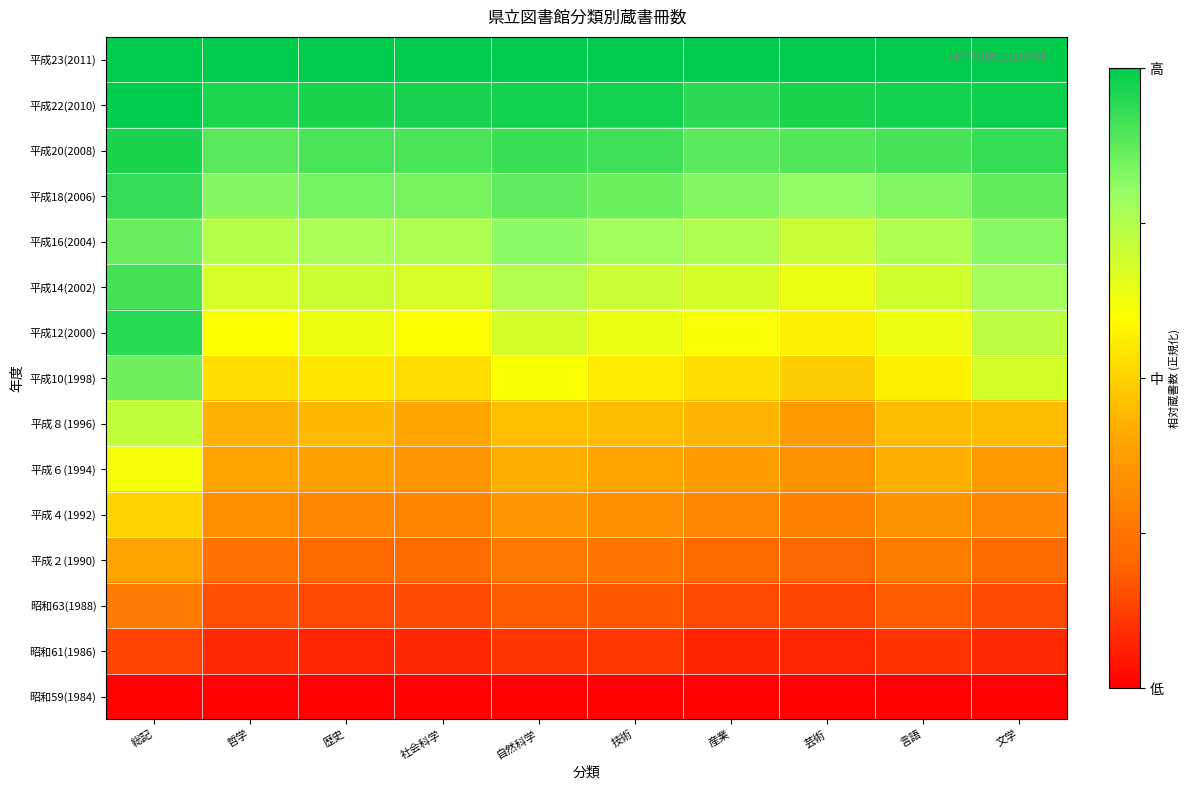

Reading left to right, transcribe all the data shown in this chart.

昭和59(1984): 総記=0.0	哲学=0.0	歴史=0.0	社会科学=0.0	自然科学=0.0	技術=0.0	産業=0.0	芸術=0.0	言語=0.0	文学=0.0
昭和61(1986): 総記=0.1	哲学=0.1	歴史=0.1	社会科学=0.1	自然科学=0.1	技術=0.1	産業=0.1	芸術=0.1	言語=0.1	文学=0.1
昭和63(1988): 総記=0.3	哲学=0.2	歴史=0.1	社会科学=0.1	自然科学=0.2	技術=0.2	産業=0.1	芸術=0.1	言語=0.2	文学=0.1
平成２(1990): 総記=0.4	哲学=0.2	歴史=0.2	社会科学=0.2	自然科学=0.3	技術=0.3	産業=0.2	芸術=0.2	言語=0.3	文学=0.2
平成４(1992): 総記=0.5	哲学=0.3	歴史=0.3	社会科学=0.3	自然科学=0.4	技術=0.3	産業=0.3	芸術=0.3	言語=0.3	文学=0.3
平成６(1994): 総記=0.6	哲学=0.4	歴史=0.4	社会科学=0.3	自然科学=0.4	技術=0.4	産業=0.4	芸術=0.3	言語=0.4	文学=0.4
平成８(1996): 総記=0.7	哲学=0.4	歴史=0.4	社会科学=0.4	自然科学=0.5	技術=0.4	産業=0.4	芸術=0.4	言語=0.5	文学=0.5
平成10(1998): 総記=0.8	哲学=0.5	歴史=0.5	社会科学=0.5	自然科学=0.6	技術=0.6	産業=0.5	芸術=0.5	言語=0.6	文学=0.7
平成12(2000): 総記=0.9	哲学=0.6	歴史=0.6	社会科学=0.6	自然科学=0.7	技術=0.6	産業=0.6	芸術=0.6	言語=0.6	文学=0.7
平成14(2002): 総記=0.9	哲学=0.7	歴史=0.7	社会科学=0.7	自然科学=0.7	技術=0.7	産業=0.7	芸術=0.6	言語=0.7	文学=0.8
平成16(2004): 総記=0.9	哲学=0.7	歴史=0.8	社会科学=0.8	自然科学=0.8	技術=0.8	産業=0.8	芸術=0.7	言語=0.8	文学=0.8
平成18(2006): 総記=0.9	哲学=0.8	歴史=0.8	社会科学=0.8	自然科学=0.9	技術=0.9	産業=0.8	芸術=0.8	言語=0.8	文学=0.9
平成20(2008): 総記=1.0	哲学=0.9	歴史=0.9	社会科学=0.9	自然科学=0.9	技術=0.9	産業=0.9	芸術=0.9	言語=0.9	文学=0.9
平成22(2010): 総記=1.0	哲学=1.0	歴史=1.0	社会科学=1.0	自然科学=1.0	技術=1.0	産業=0.9	芸術=1.0	言語=1.0	文学=1.0
平成23(2011): 総記=1.0	哲学=1.0	歴史=1.0	社会科学=1.0	自然科学=1.0	技術=1.0	産業=1.0	芸術=1.0	言語=1.0	文学=1.0